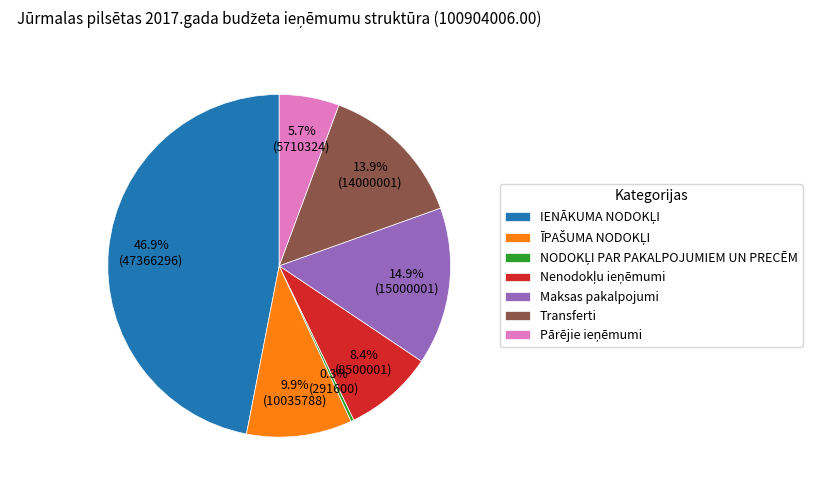

Is there any slice that represents more than half of the pie?

No